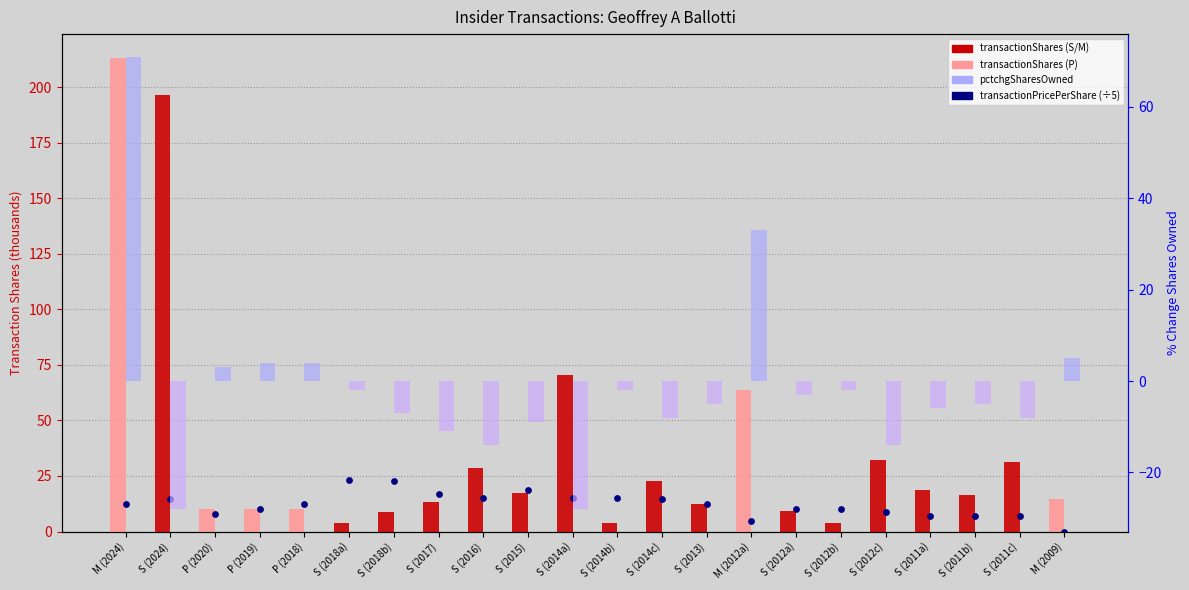

Which series has the largest total across all categories?

transactionShares (thousands)